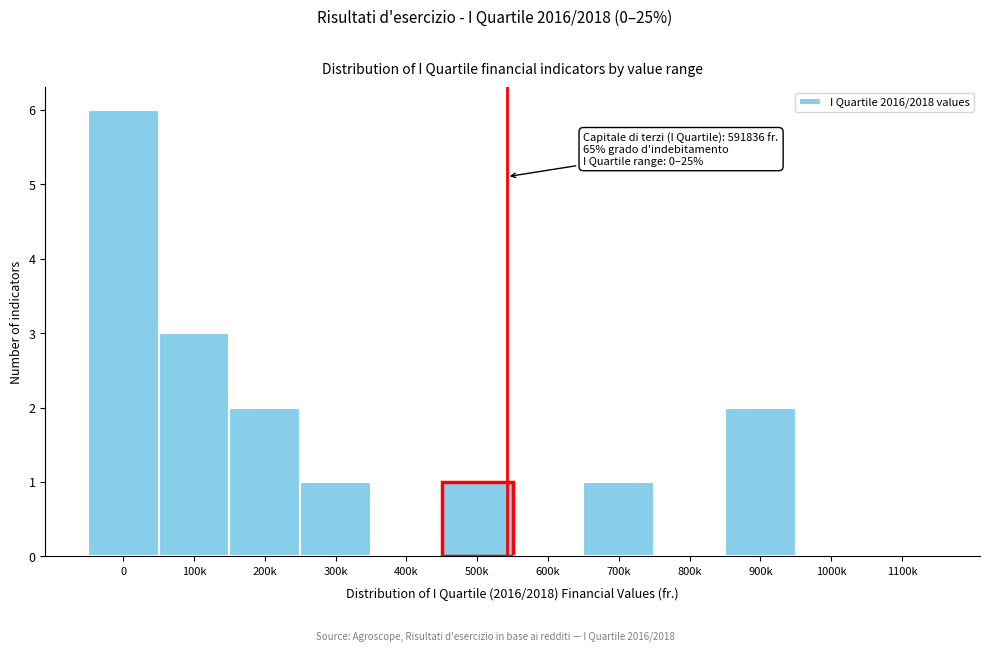

Reading left to right, list all the values displayed in this chart.

0=6	100k=3	200k=2	300k=1	400k=0	500k=1	600k=0	700k=1	800k=0	900k=2	1000k=0	1100k=0